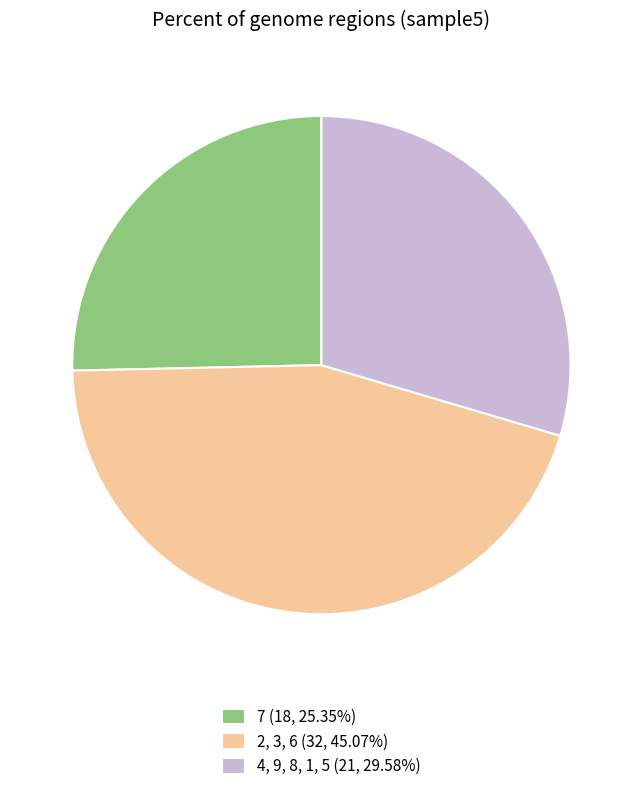

Is the sum of 4, 9, 8, 1, 5 (21, 29.58%) and 2, 3, 6 (32, 45.07%) greater than half?

Yes